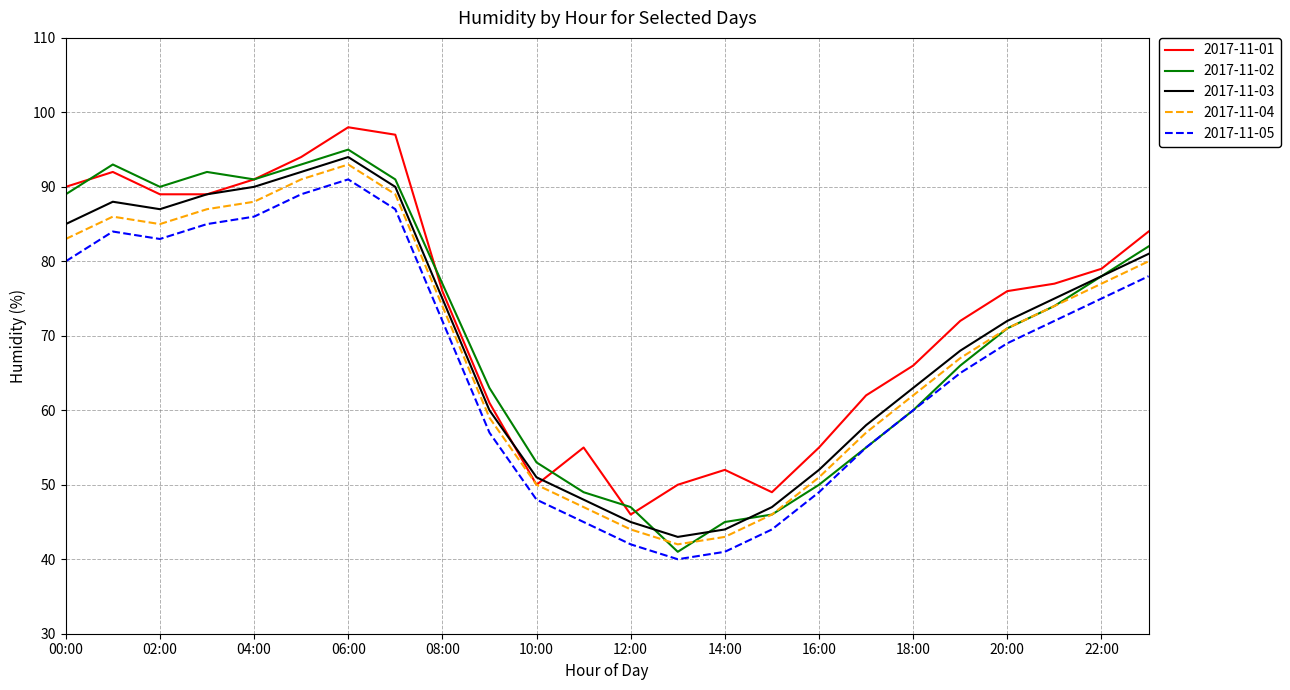

What is the minimum value for 2017-11-05?

40